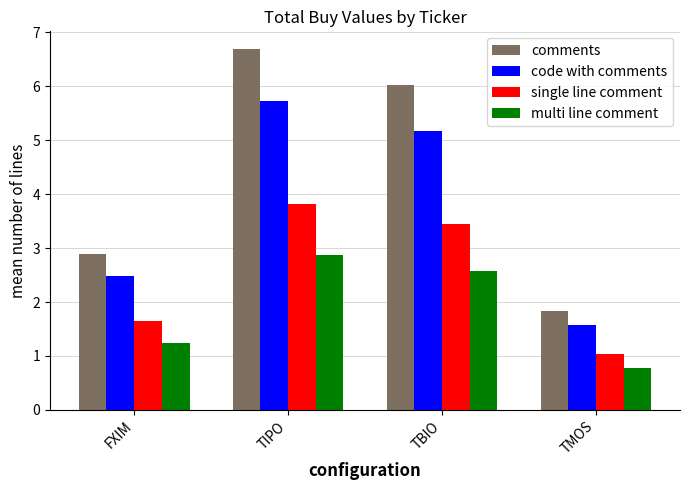

True or false: multi line comment has a value of 1.2 at TBIO.

False